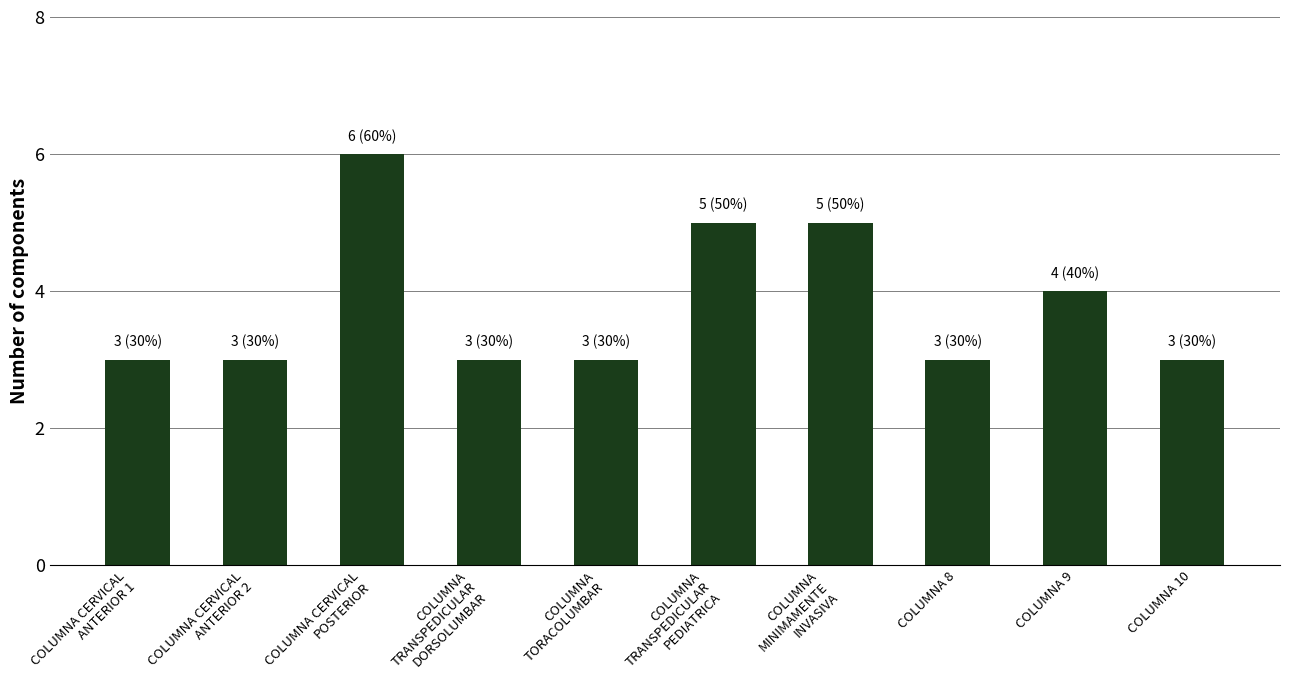

What is the change in value from COLUMNA
TRANSPEDICULAR
DORSOLUMBAR to COLUMNA
TRANSPEDICULAR
PEDIATRICA?

+2